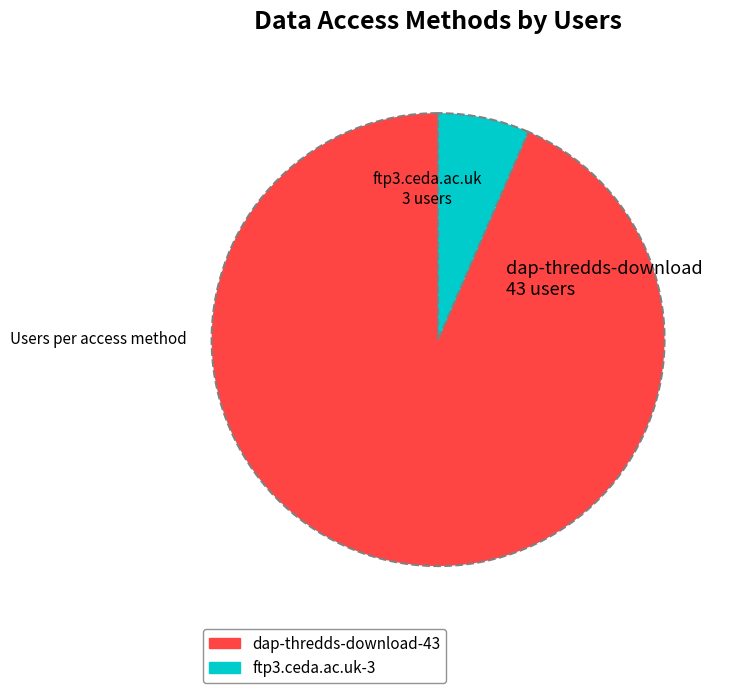

Is ftp3.ceda.ac.uk the majority of the pie?

No